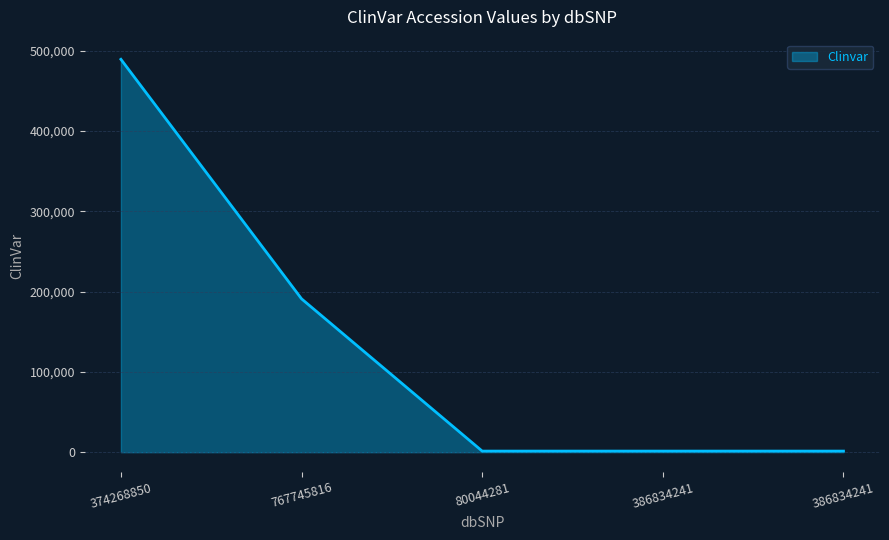

What is the label of the 4th point from the right?

767745816